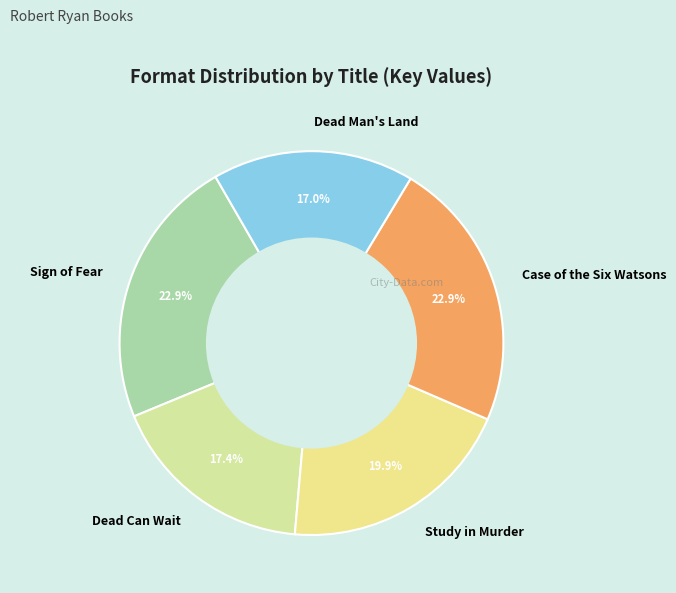

To the nearest percent, what is the average slice percentage?

20%